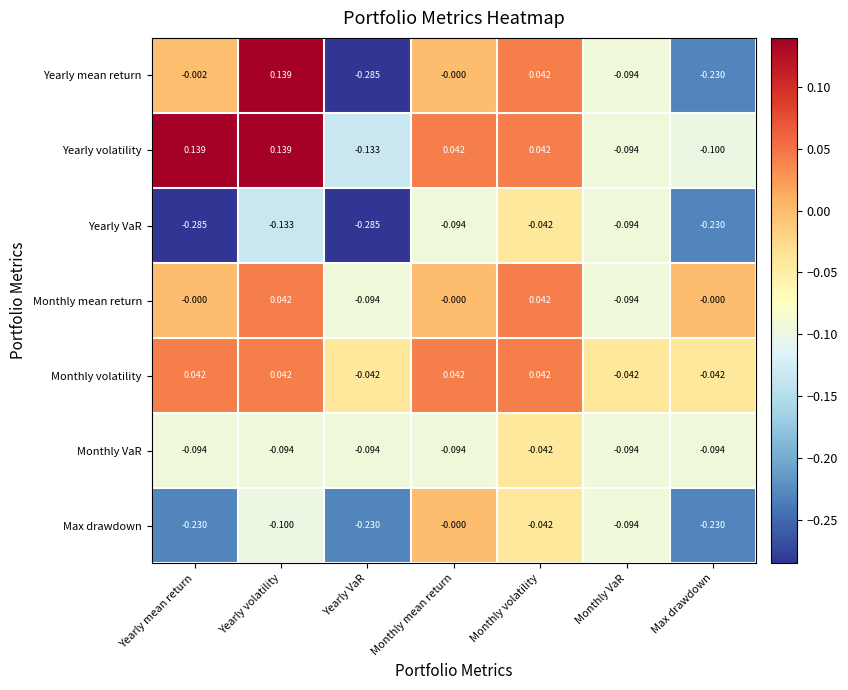

At which category is the sum across all series the highest?

Monthly volatility